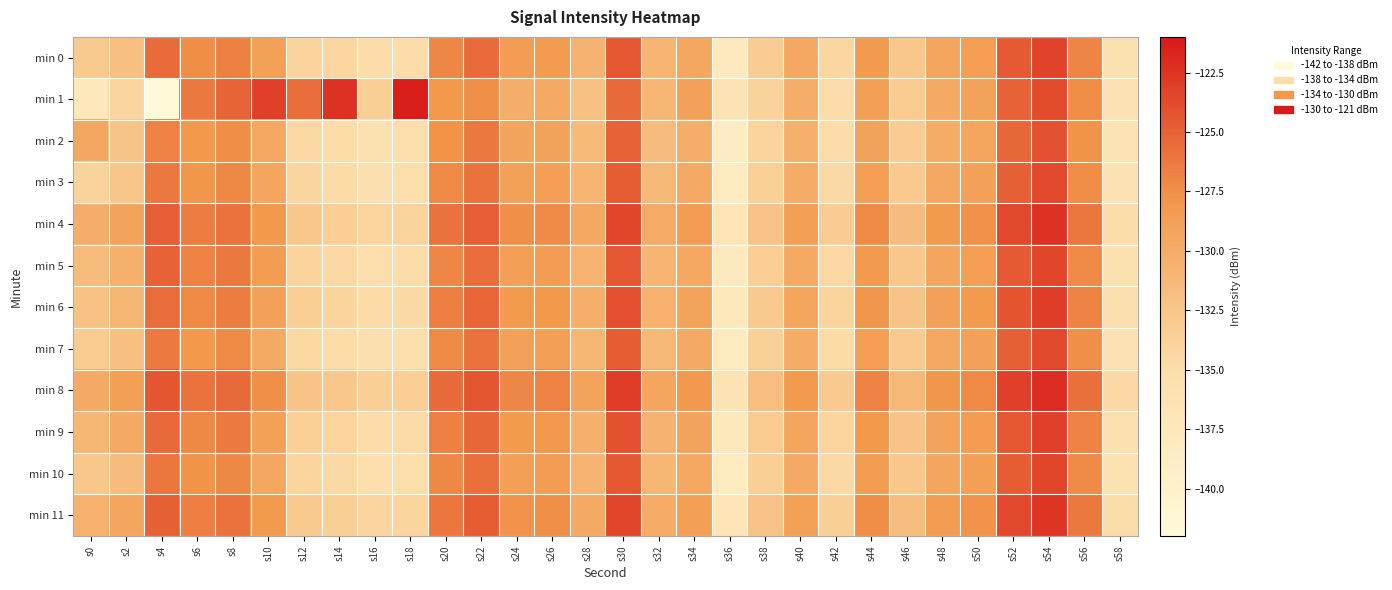

What is the spread (max minus min) of values at s34?

2.1